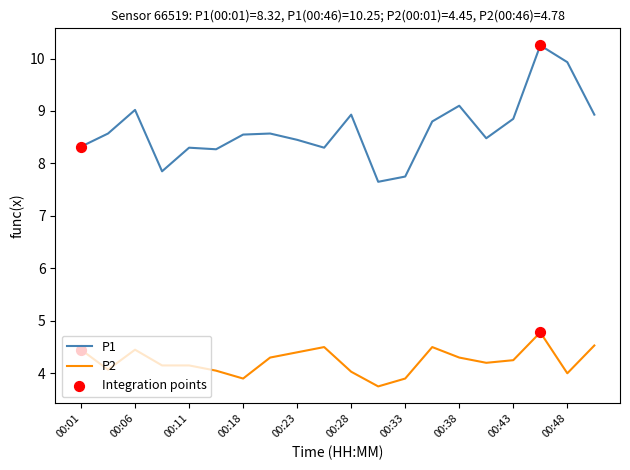

What is the difference between the maximum and minimum values in the P2 series?

1.0